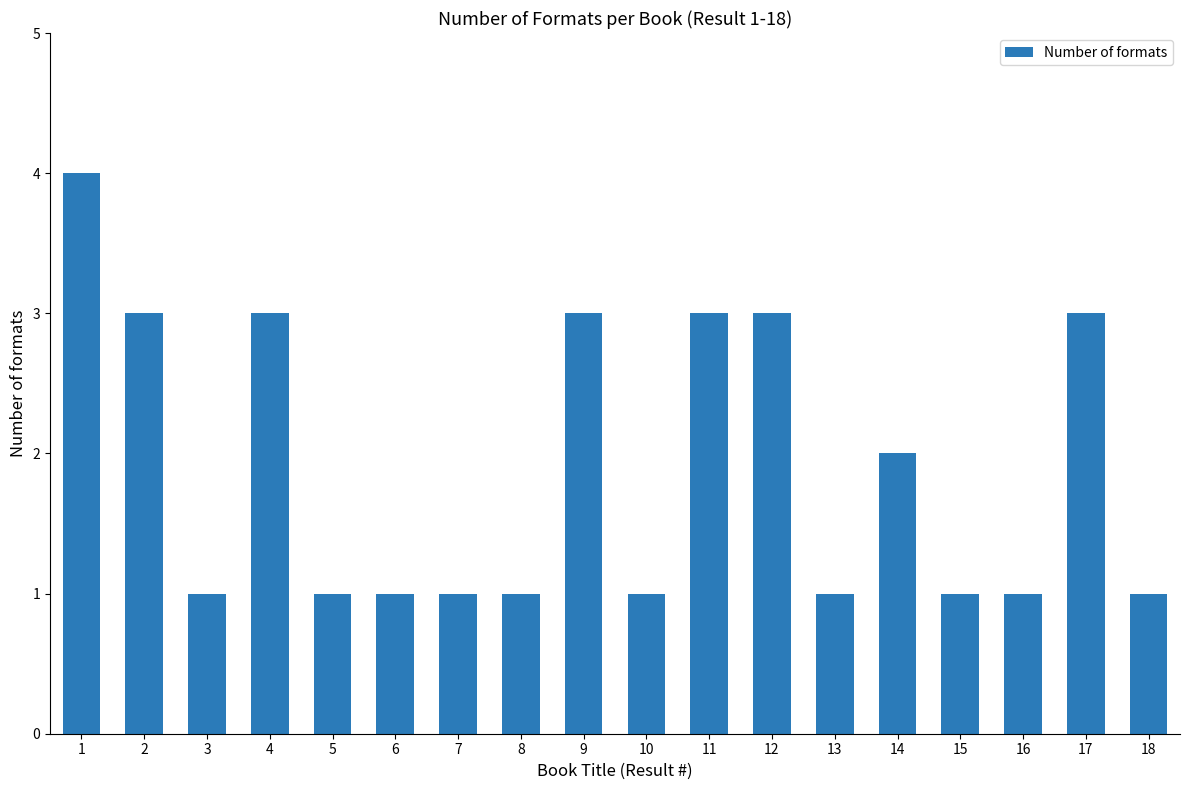

What is the maximum value shown in the chart?

4